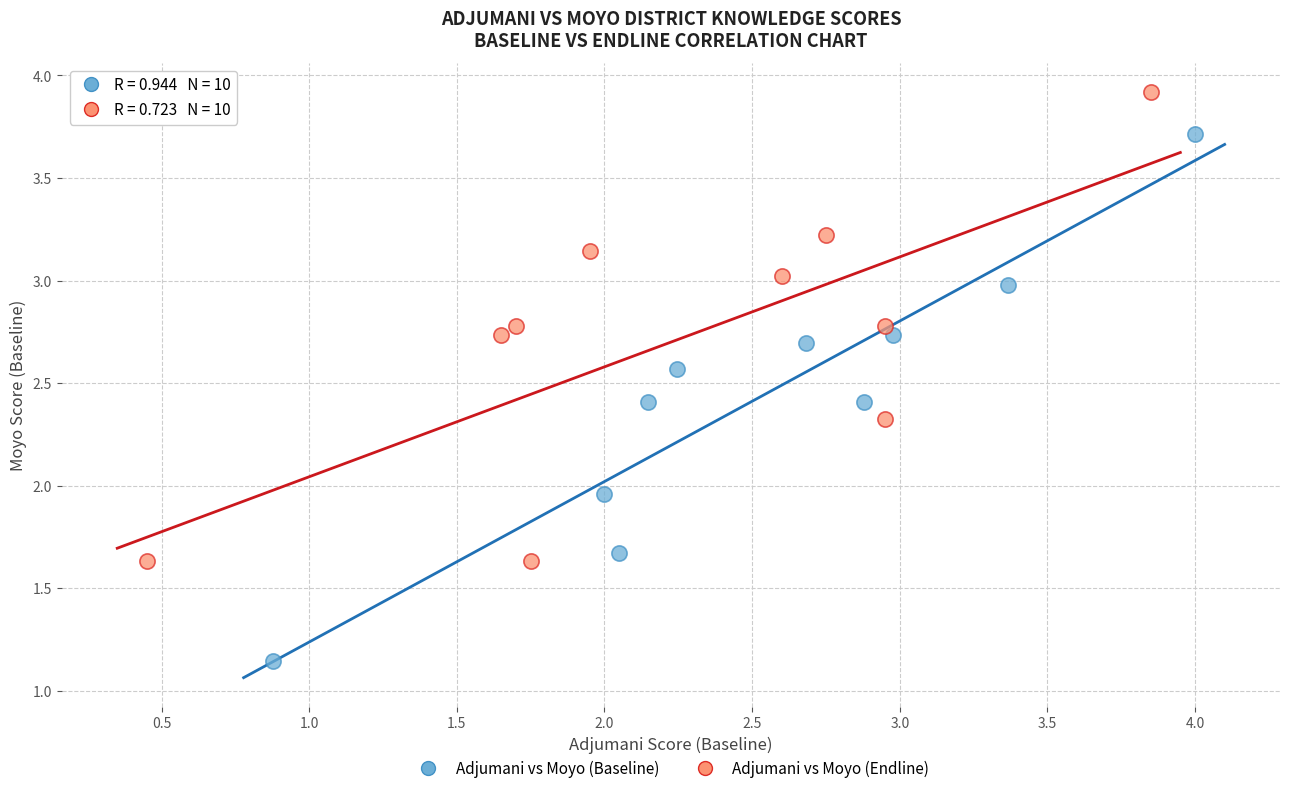

Which series reaches the maximum Y coordinate?

Adjumani vs Moyo (Endline)